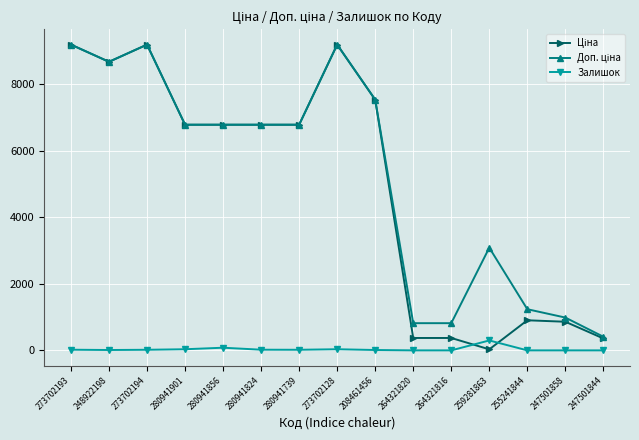

What is the maximum value for Залишок?

298.0